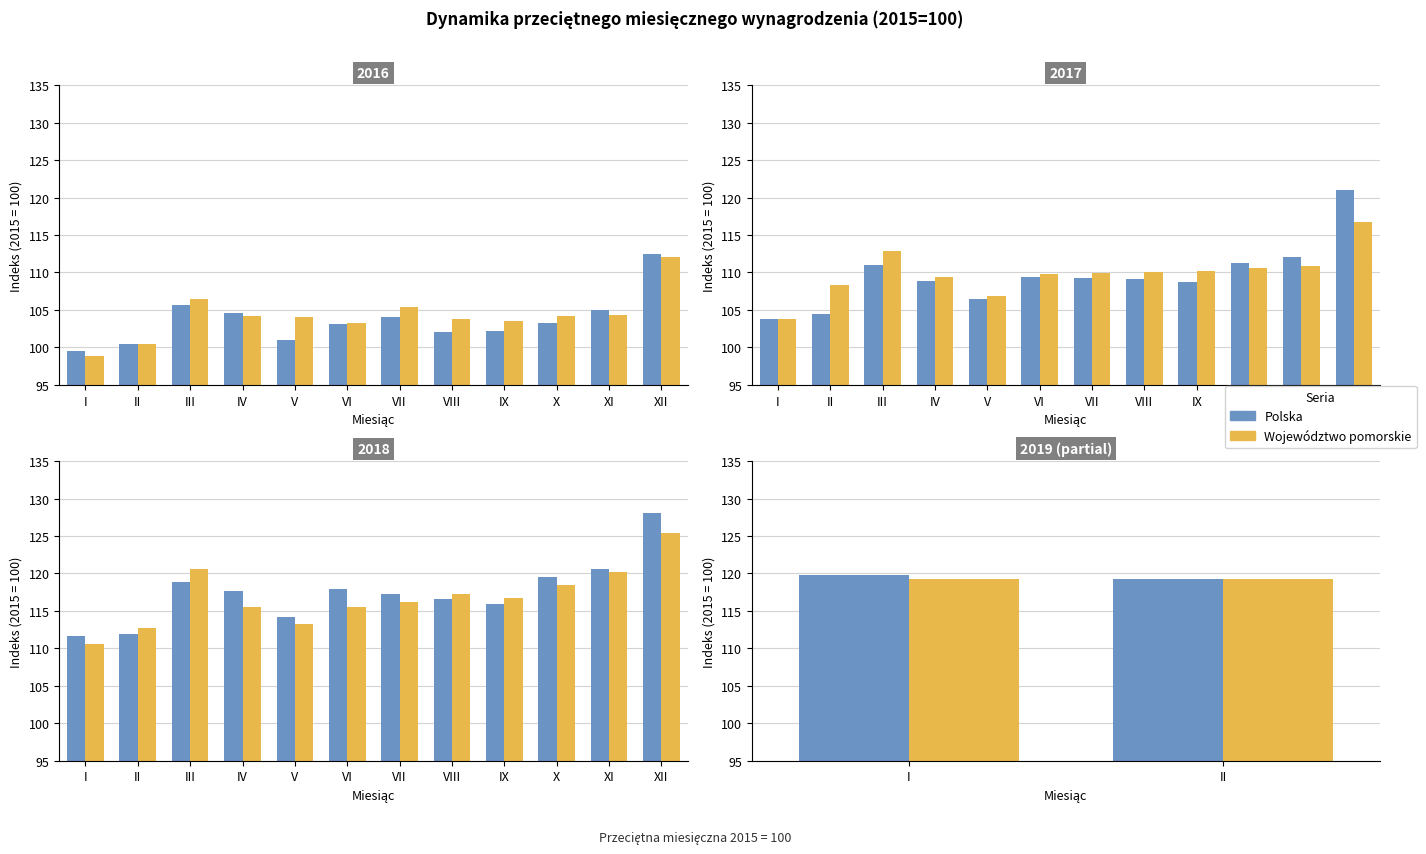

The value of Polska at II is 119.3. True or false?

True